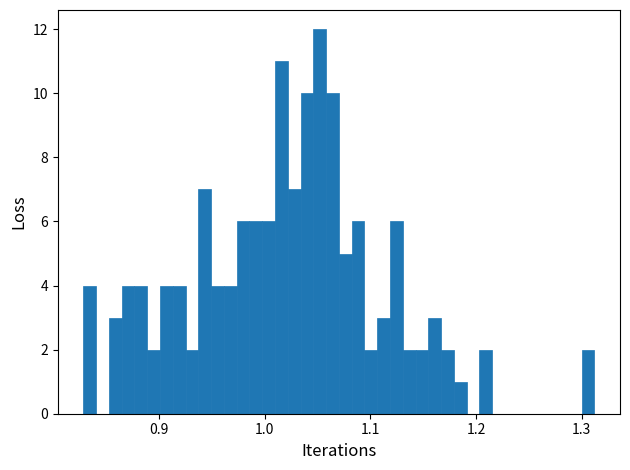

Read against the x-axis, roughly where is the centre of the tallest bar?

1.05